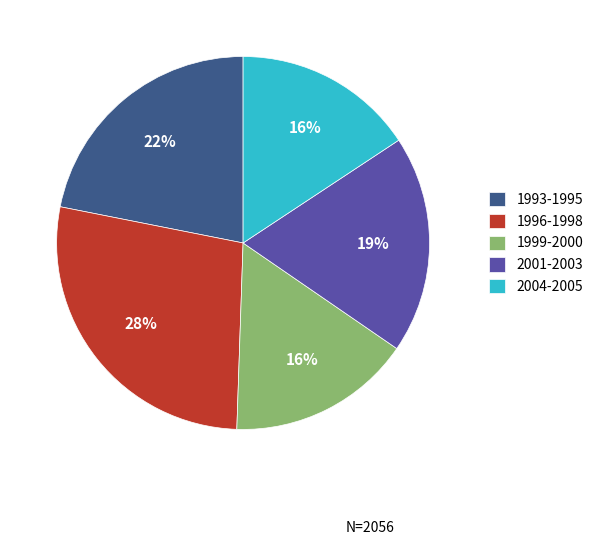

Count the number of slices in the pie.

5